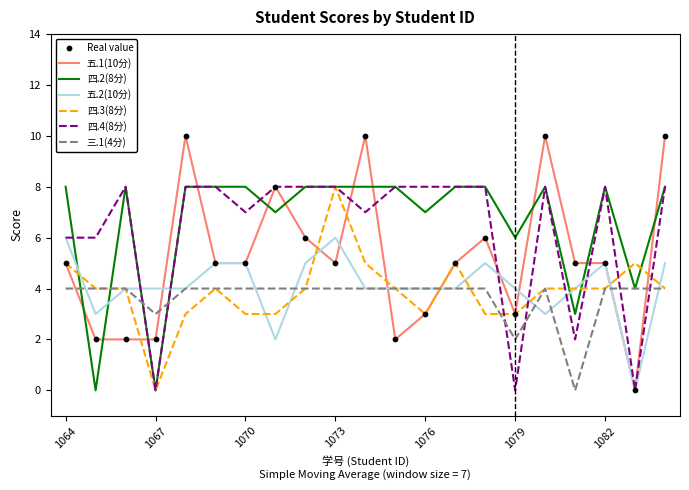

What is the maximum value shown in the chart?

10